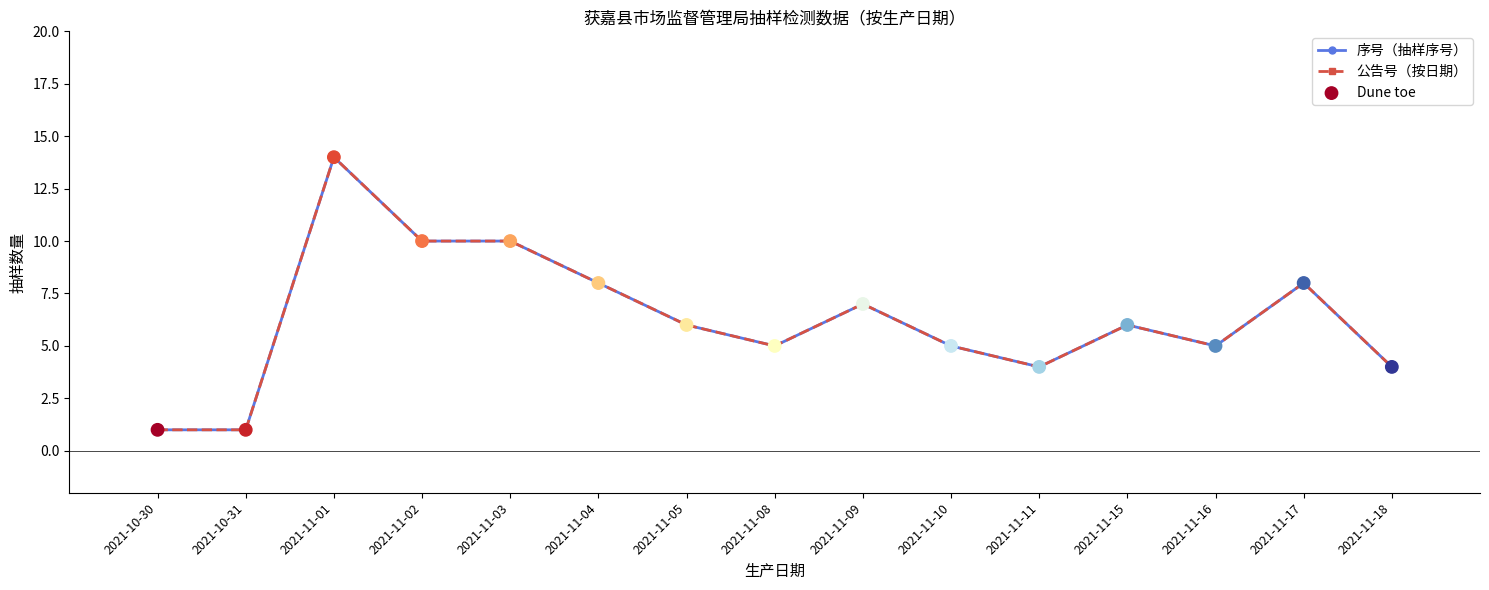

Does the chart have visible grid lines?

No